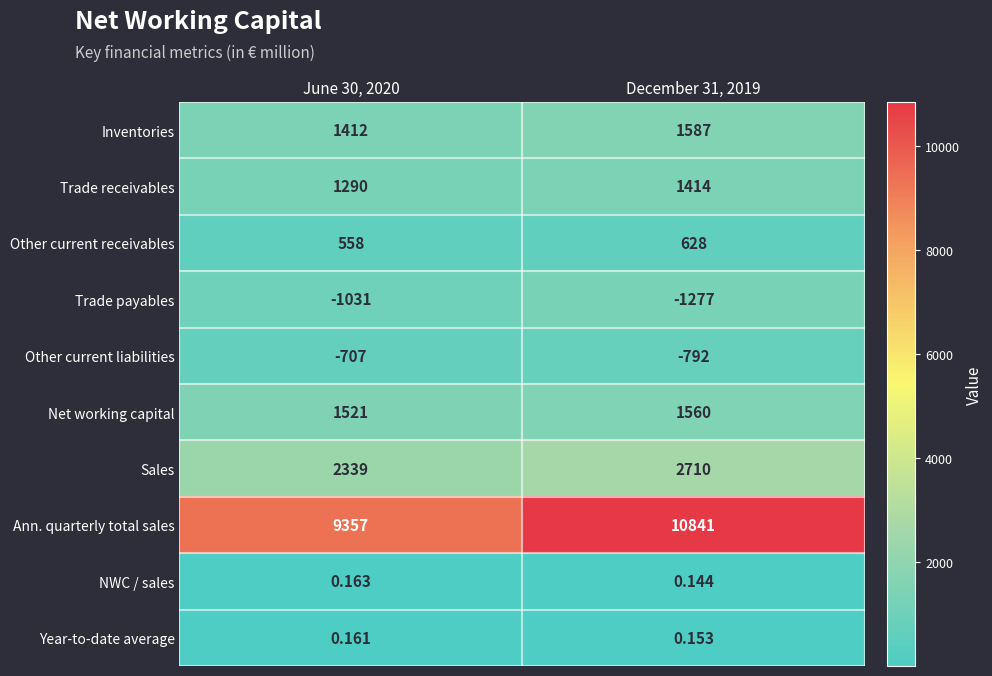

Which series has the widest spread of values?

Ann. quarterly total sales